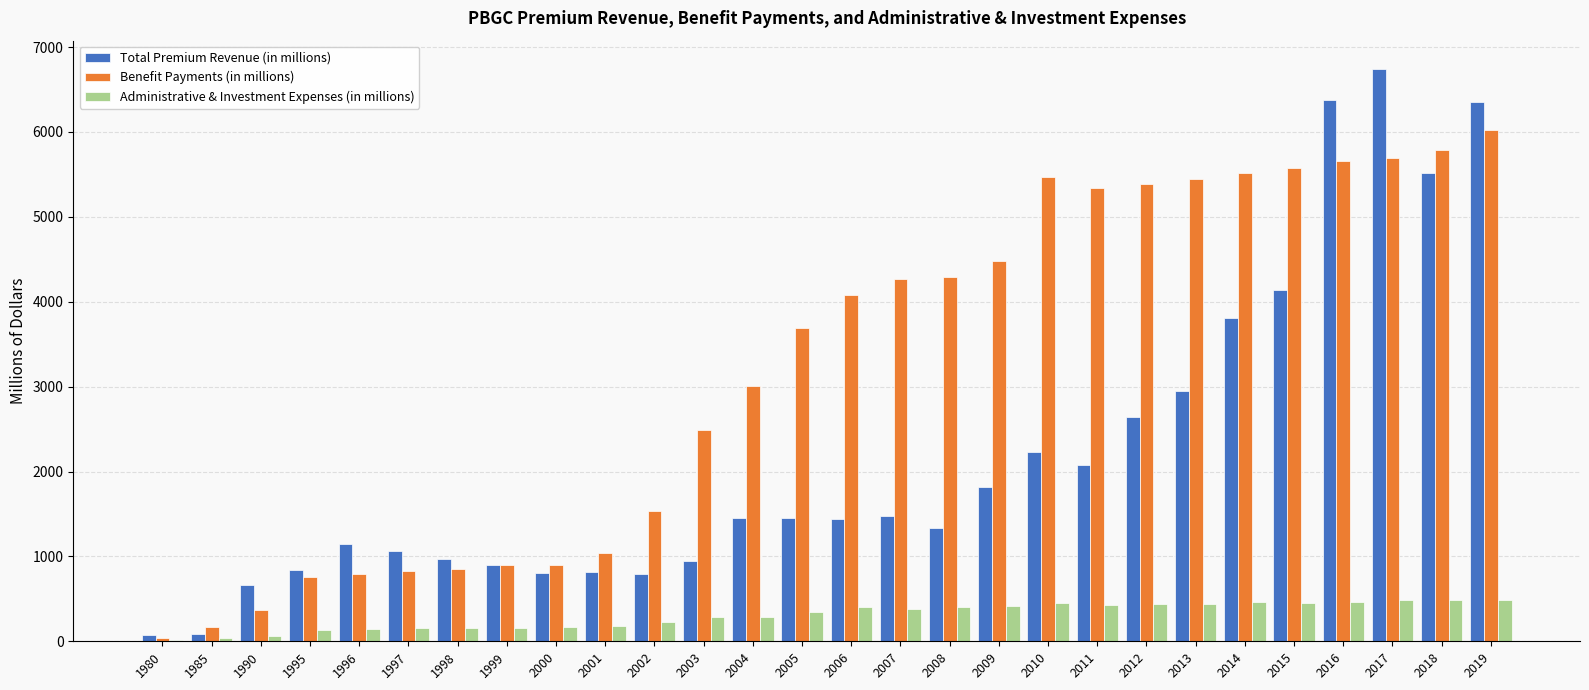

Which series has the largest range (max minus min)?

Total Premium Revenue (in millions)